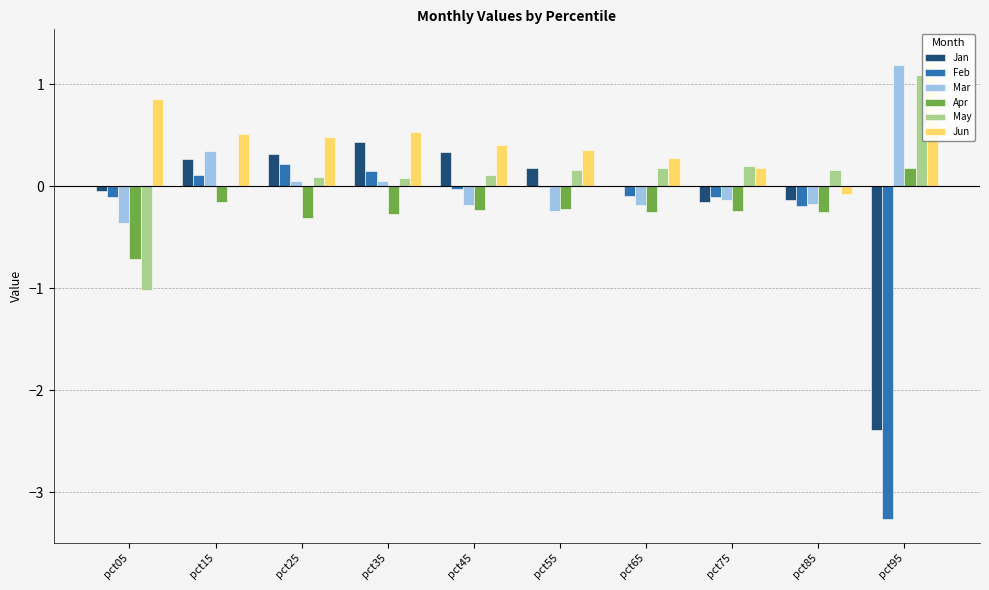

True or false: Feb has a value of 0.1 at pct15.

True